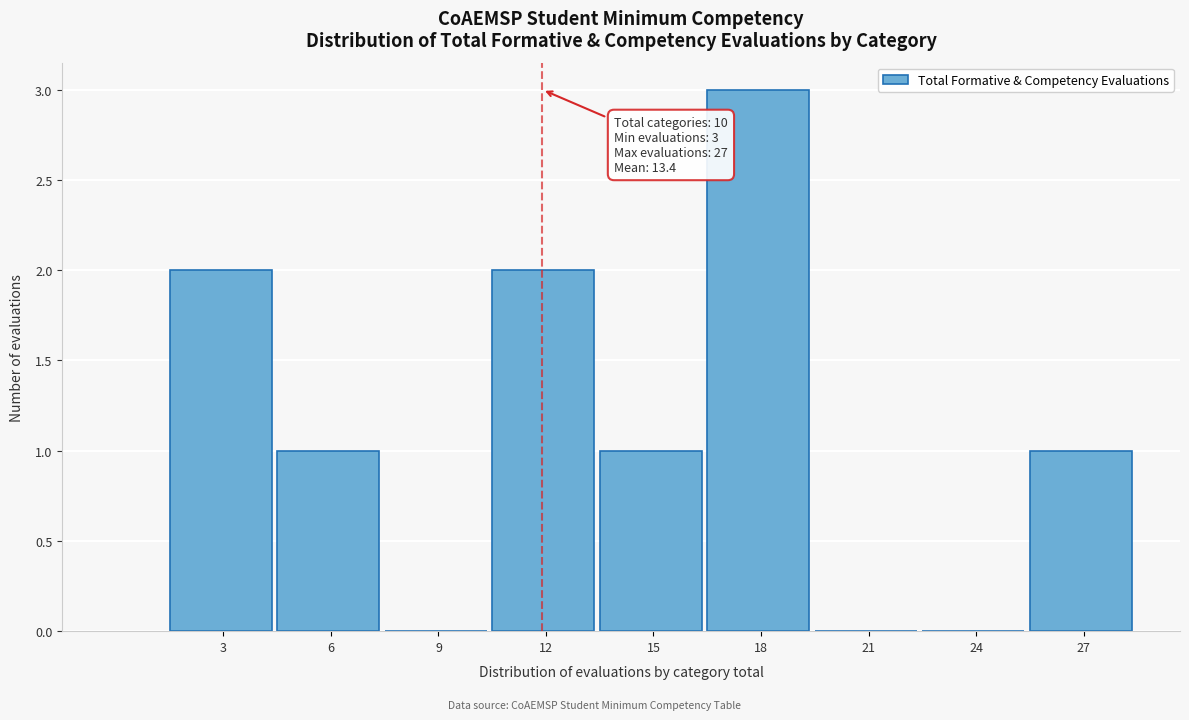

Reading left to right, list all the values displayed in this chart.

3=2	6=1	9=0	12=2	15=1	18=3	21=0	24=0	27=1